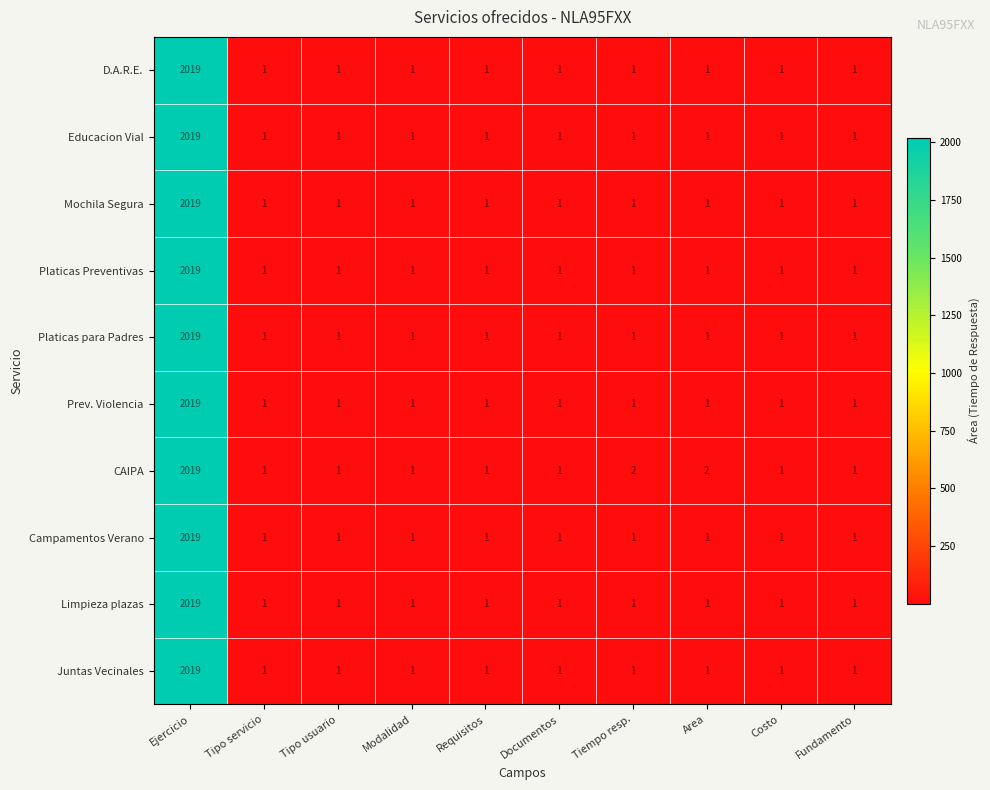

What is the difference between the maximum and minimum values in the Juntas Vecinales series?

2018